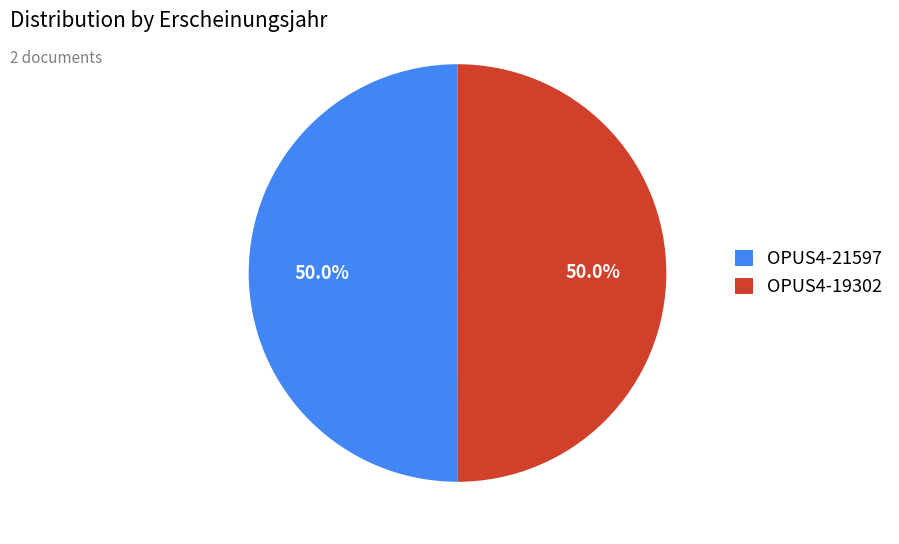

Approximately how many times larger is the value at OPUS4-21597 compared to OPUS4-19302?

1.0